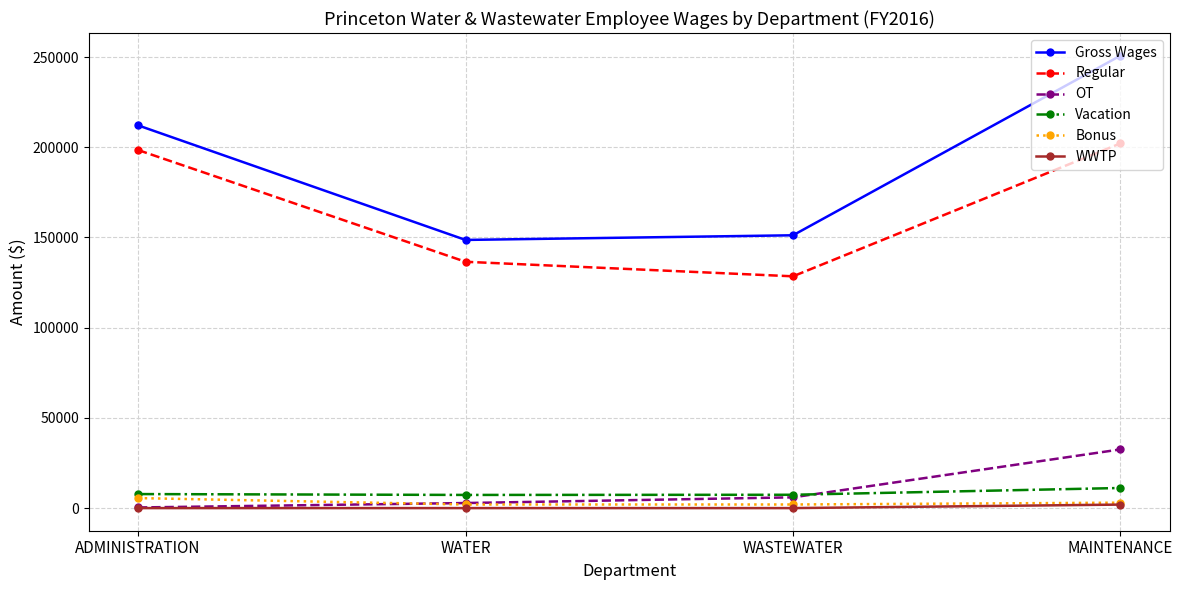

Which series has the largest range (max minus min)?

Gross Wages